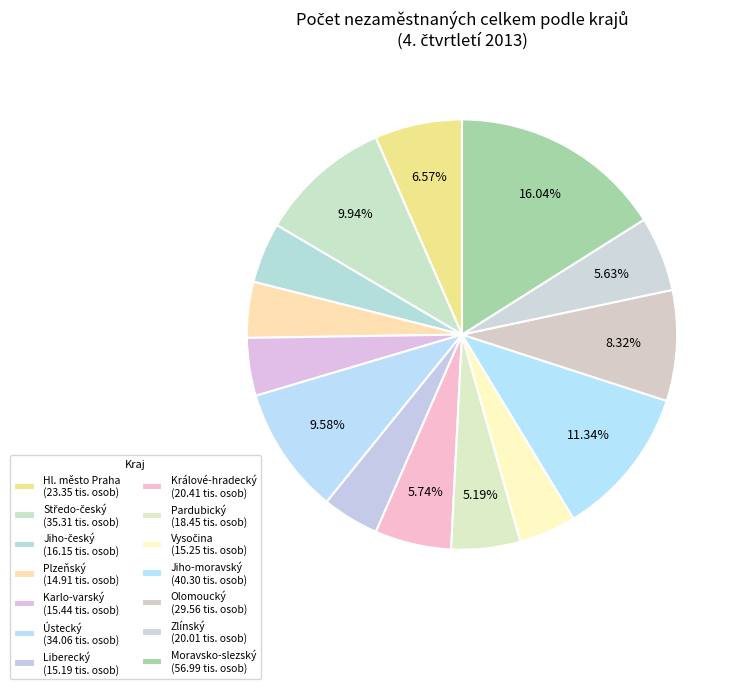

How many segments does this pie chart have?

14